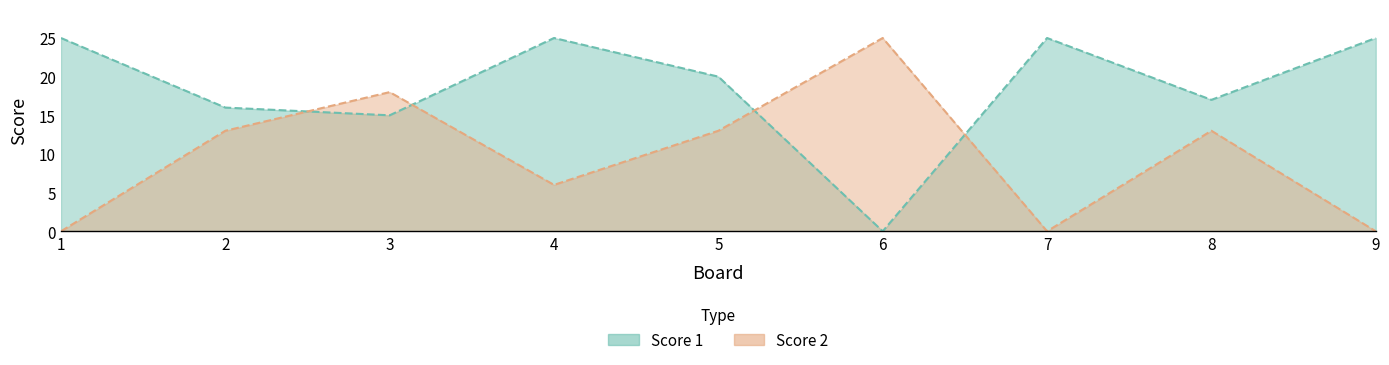

In Score 1, how many points are lower than both neighbors (excluding endpoints)?

3